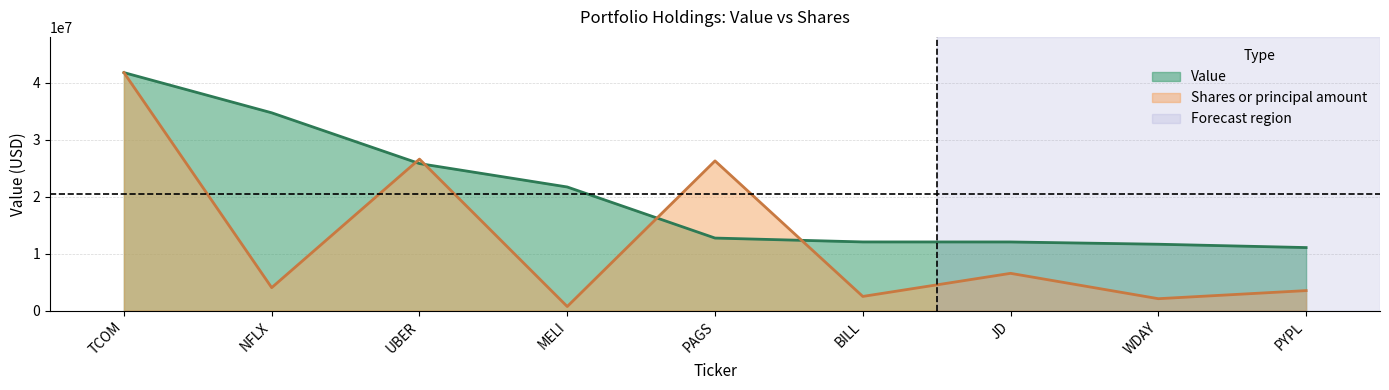

Is the value of Value at UBER greater than the value of Shares or principal amount at MELI?

Yes